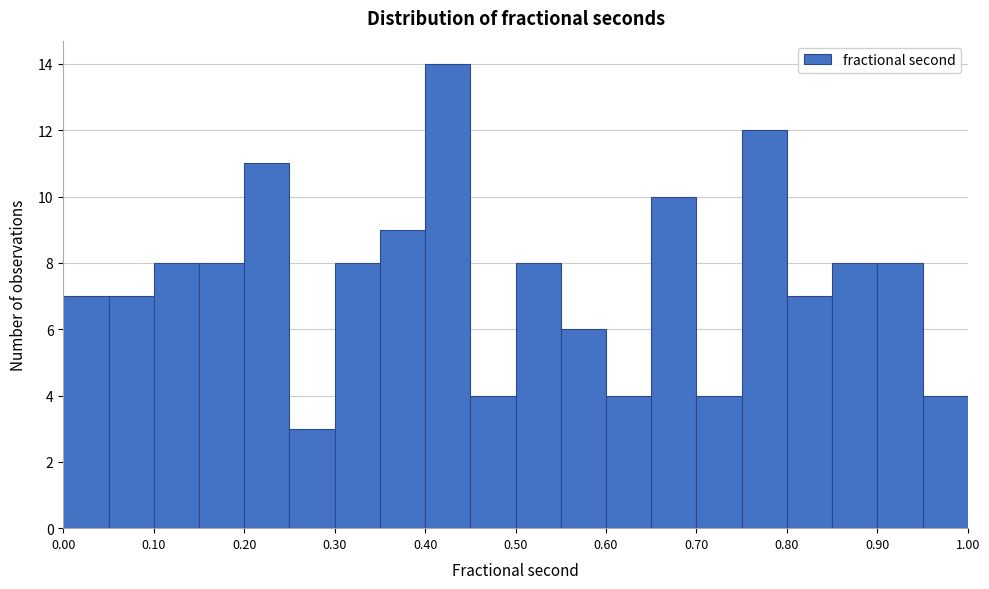

Reading left to right, transcribe this chart: for each bar, give the range it covers on the x-axis and its height. The values are not printed on the chart, so give them approximately, as read against the axis.

0.00 to 0.05: 7
0.05 to 0.10: 7
0.10 to 0.15: 8
0.15 to 0.20: 8
0.20 to 0.25: 11
0.25 to 0.30: 3
0.30 to 0.35: 8
0.35 to 0.40: 9
0.40 to 0.45: 14
0.45 to 0.50: 4
0.50 to 0.55: 8
0.55 to 0.60: 6
0.60 to 0.65: 4
0.65 to 0.70: 10
0.70 to 0.75: 4
0.75 to 0.80: 12
0.80 to 0.85: 7
0.85 to 0.90: 8
0.90 to 0.95: 8
0.95 to 1.00: 4